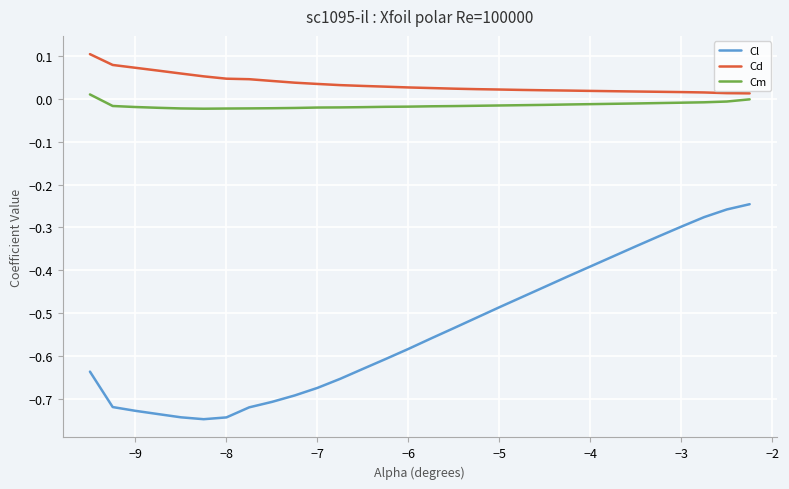

Which series has the largest total across all categories?

Cd